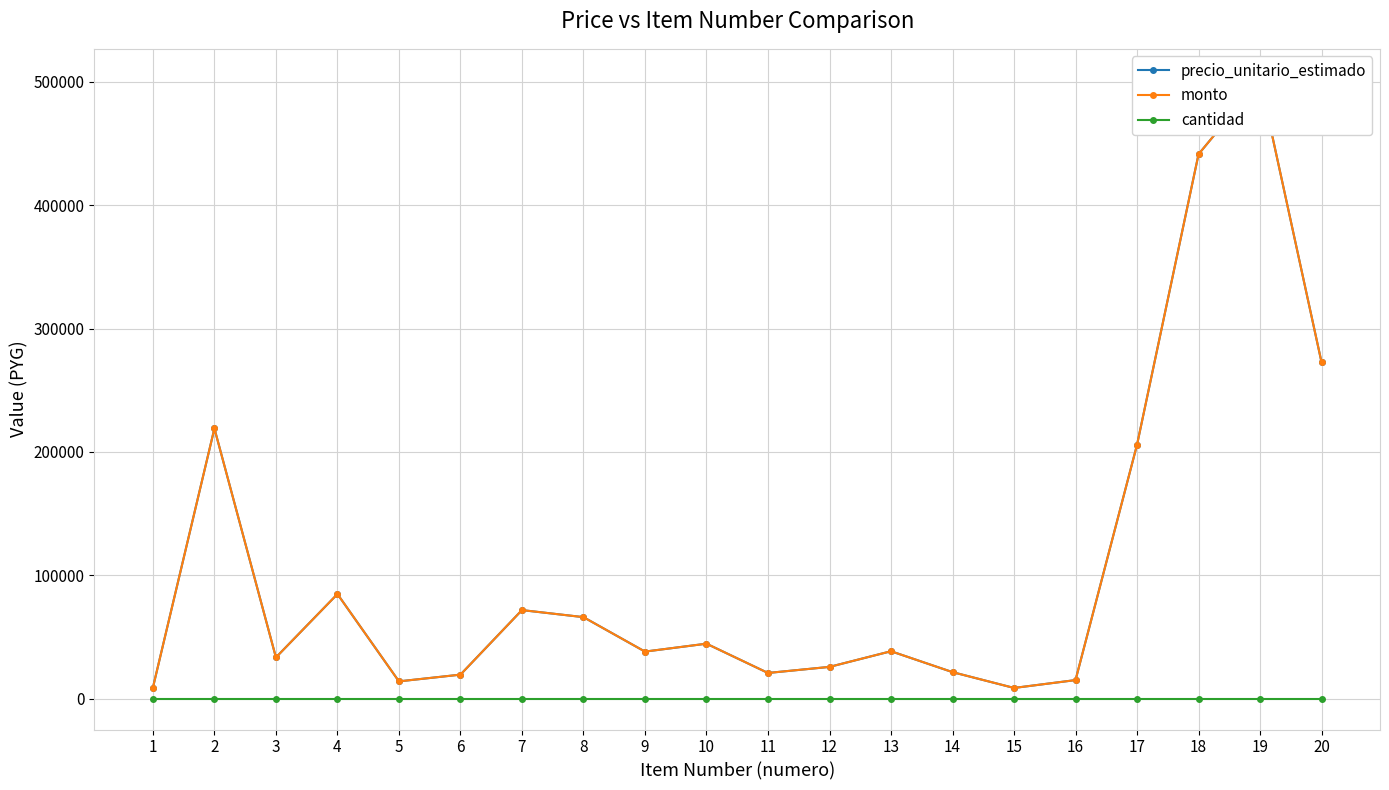

How many interior local valleys does the precio_unitario_estimado series have?

5